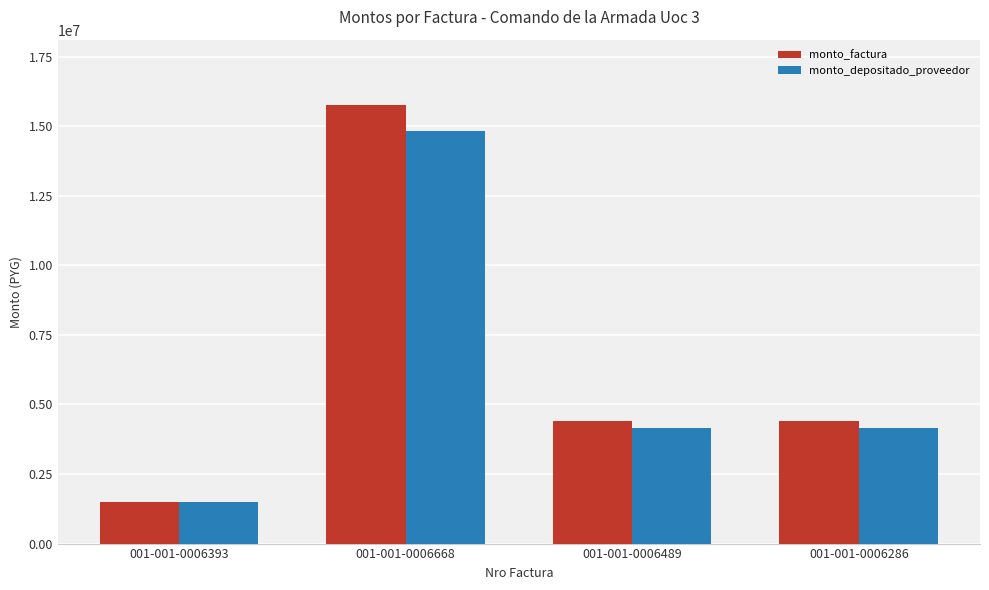

What is the difference between the maximum and minimum values in the monto_factura series?

14248000